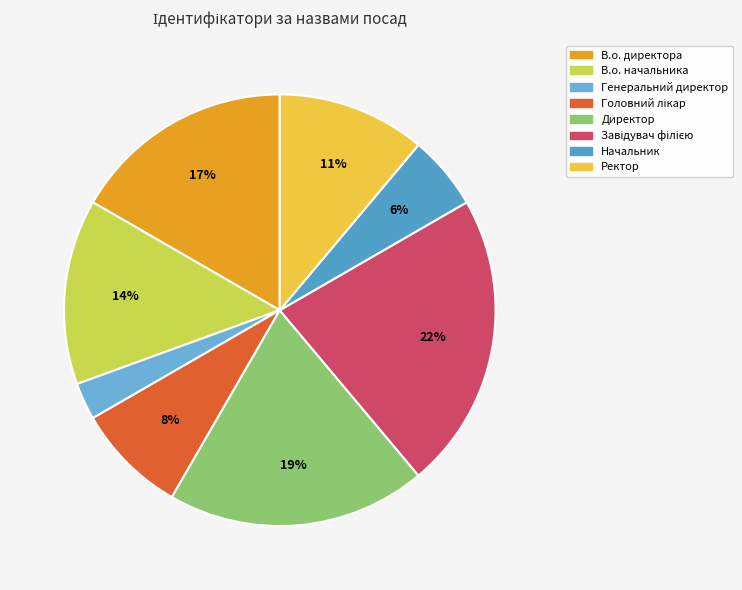

How much of the chart is everything except Головний лікар?

91.7%